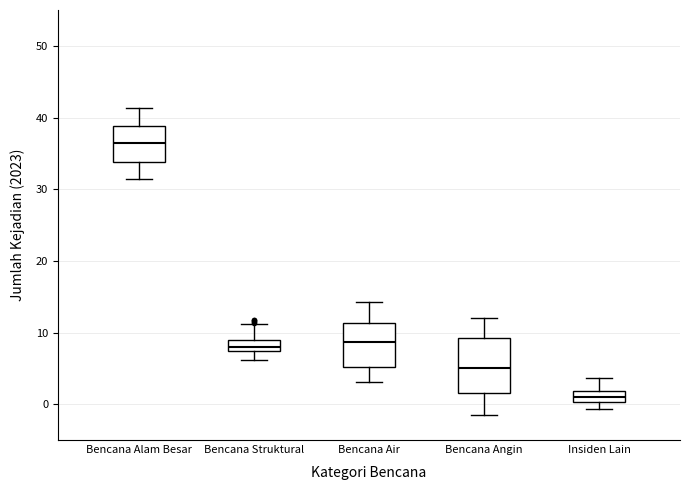

Which box is the tallest, from its lower edge to its upper edge?

Bencana Angin